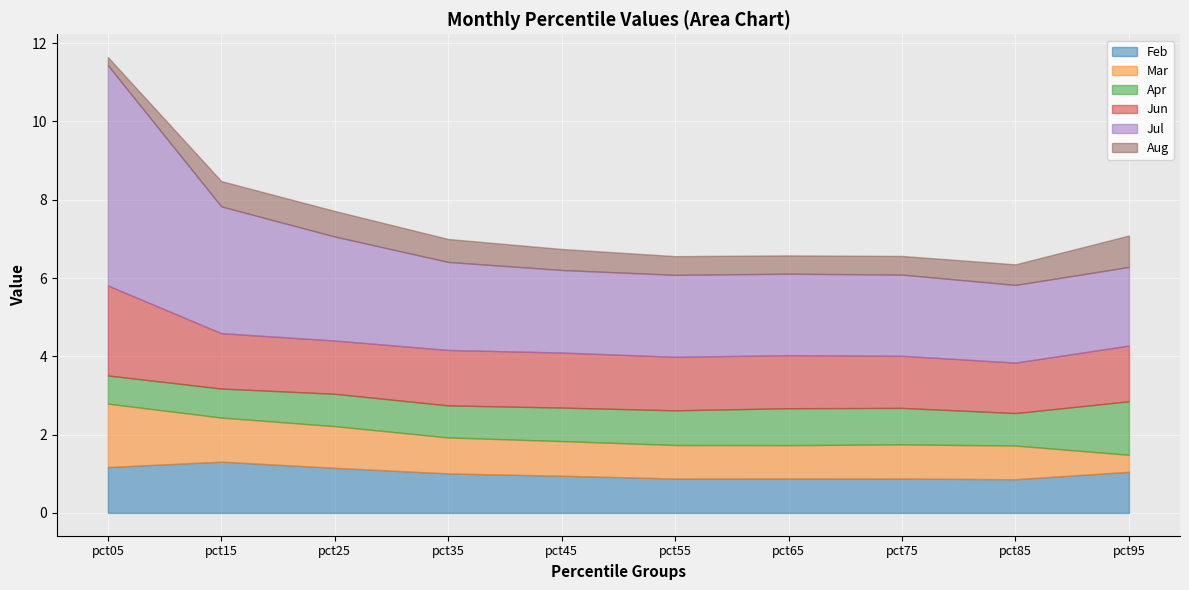

At which category is the sum across all series the highest?

pct05